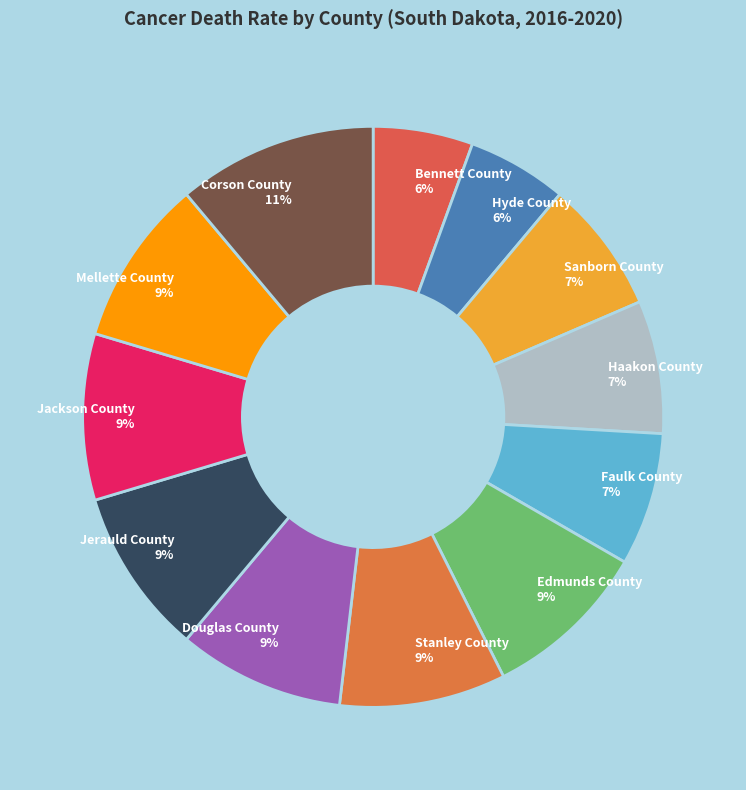

What percentage is the Faulk County slice, to the nearest percent?

7%